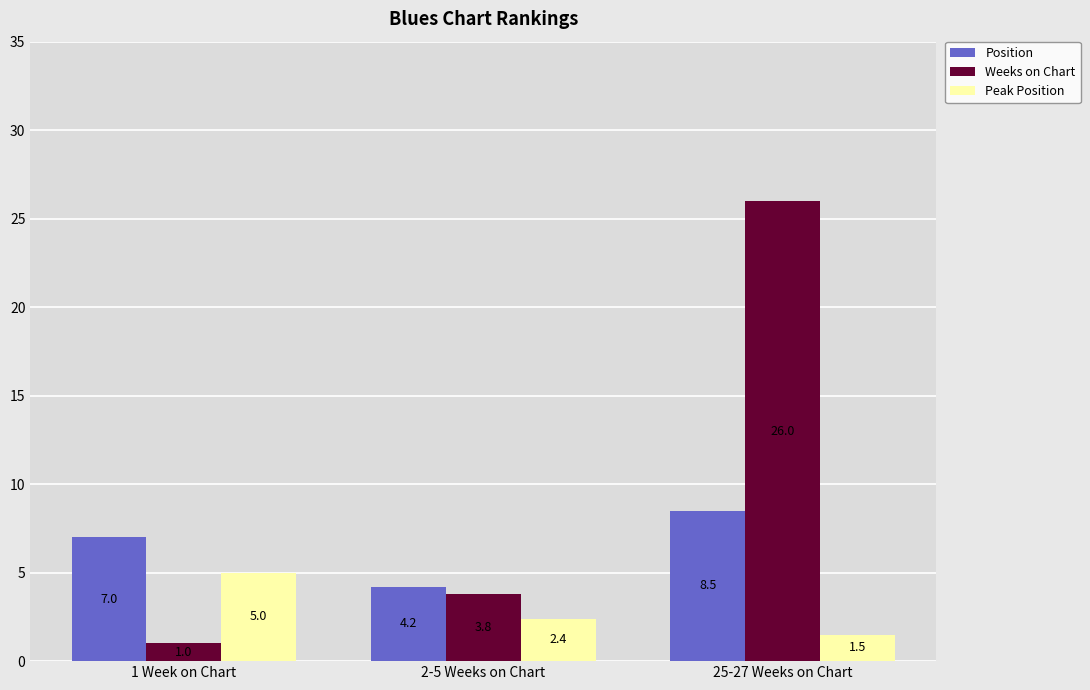

Reading left to right, list all the values displayed in this chart.

Position: 1 Week on Chart=7.0	2-5 Weeks on Chart=4.2	25-27 Weeks on Chart=8.5
Weeks on Chart: 1 Week on Chart=1.0	2-5 Weeks on Chart=3.8	25-27 Weeks on Chart=26.0
Peak Position: 1 Week on Chart=5.0	2-5 Weeks on Chart=2.4	25-27 Weeks on Chart=1.5